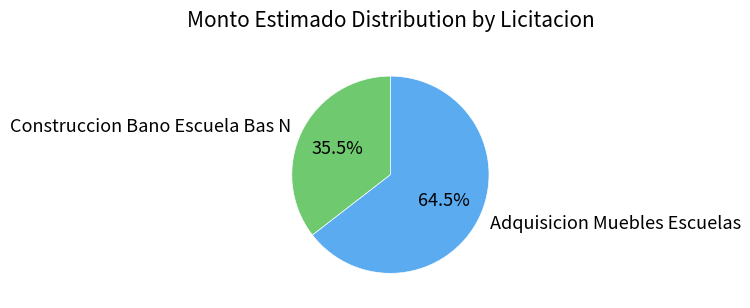

Approximately how many times larger is the value at Adquisicion Muebles Escuelas compared to Construccion Bano Escuela Bas N?

1.8